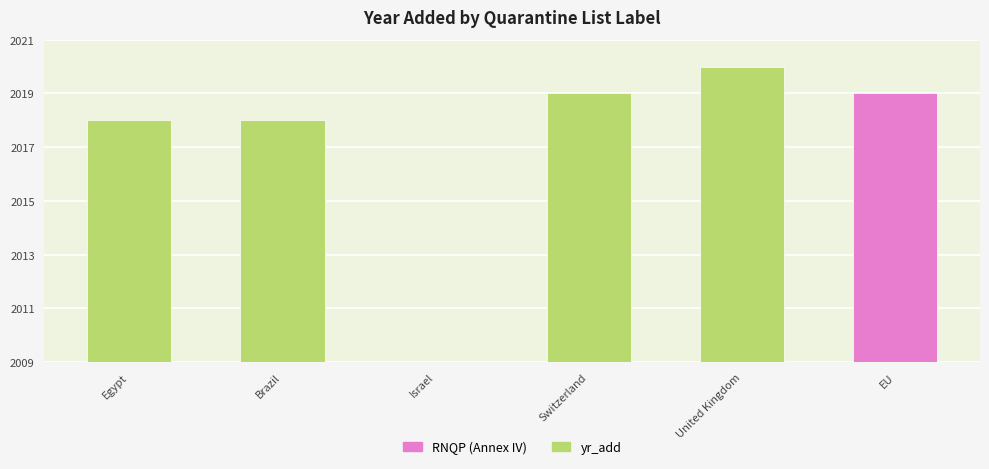

List the series in order of their peak value, highest first.

yr_add, RNQP (Annex IV)